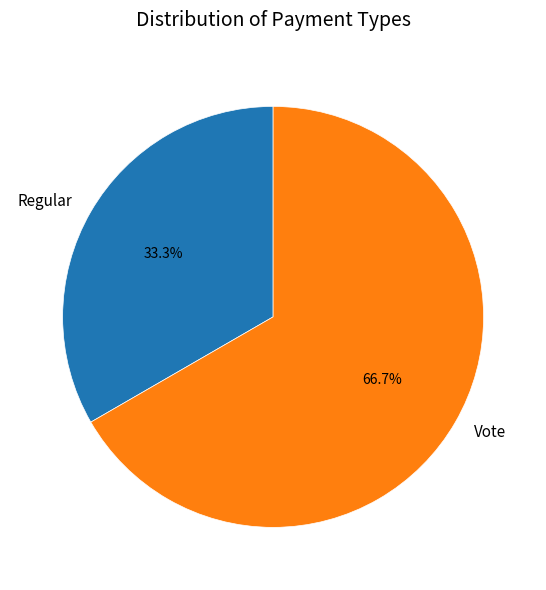

Count the number of slices in the pie.

2